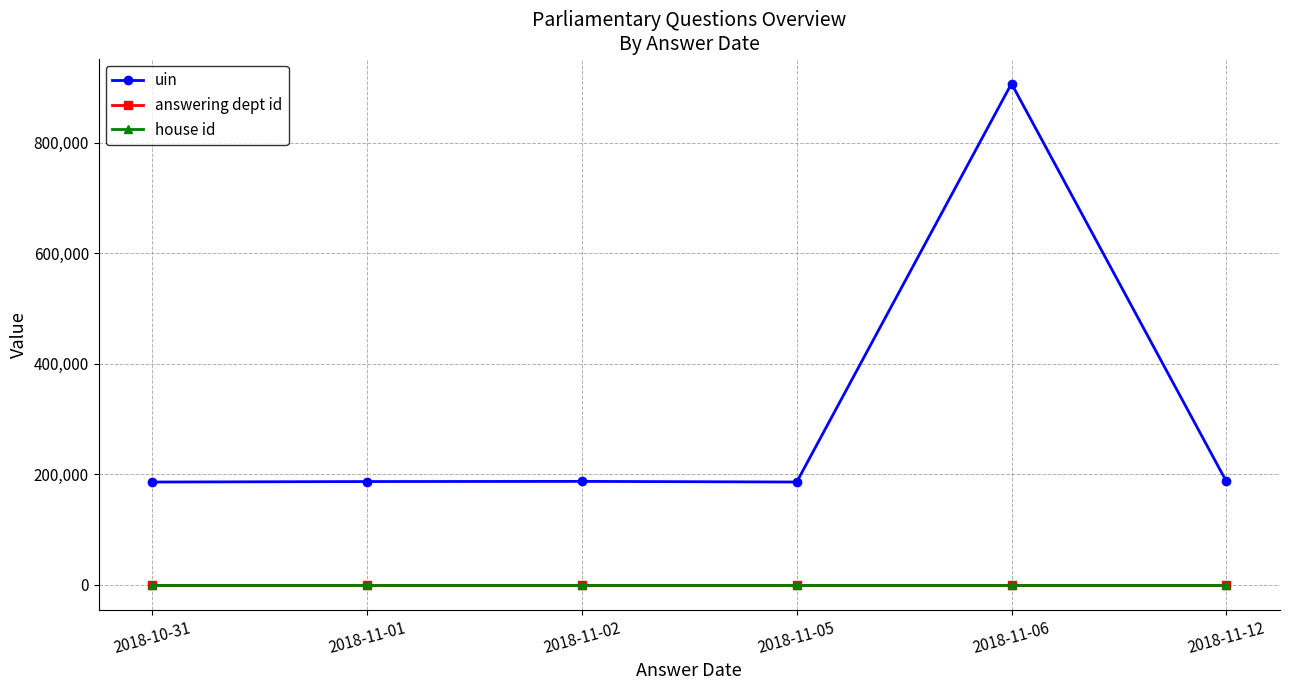

Is this an area chart (filled region under the line)?

No